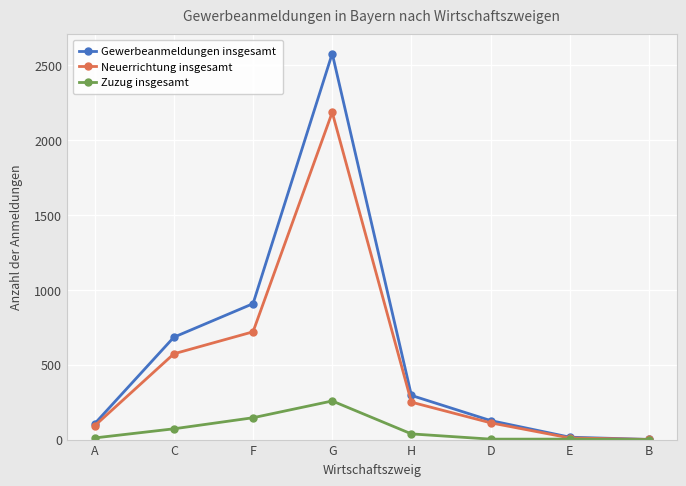

What is the label of the 3rd point from the right?

D